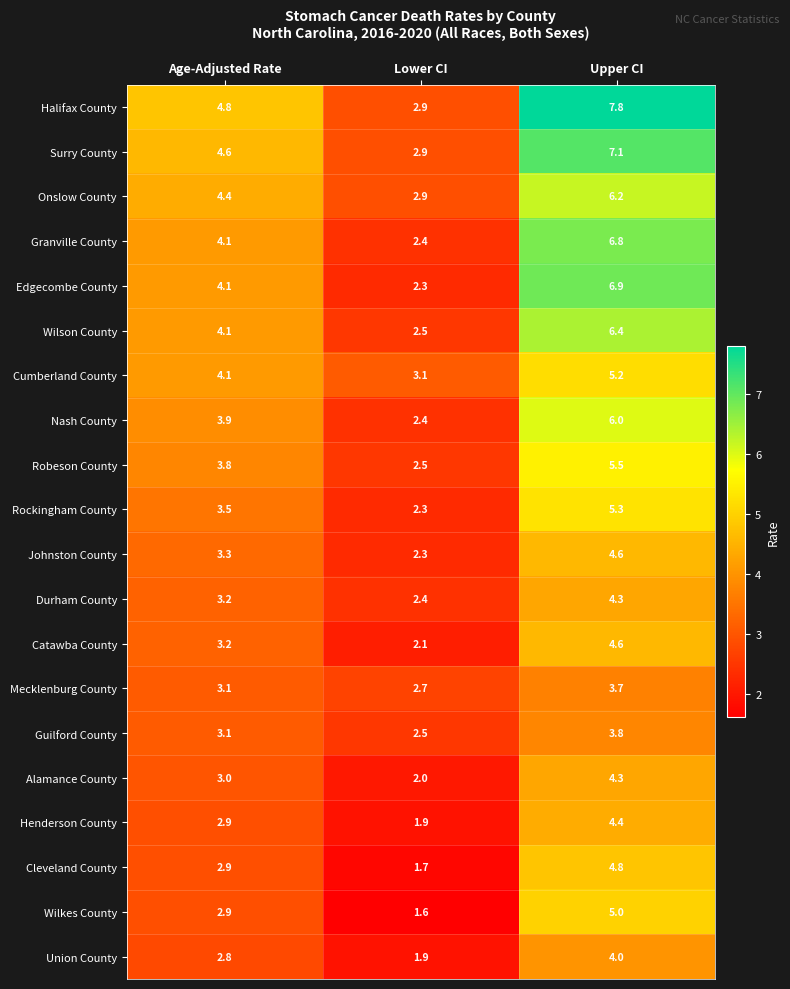

True or false: Mecklenburg County has a value of 5.3 at Age-Adjusted Rate.

False